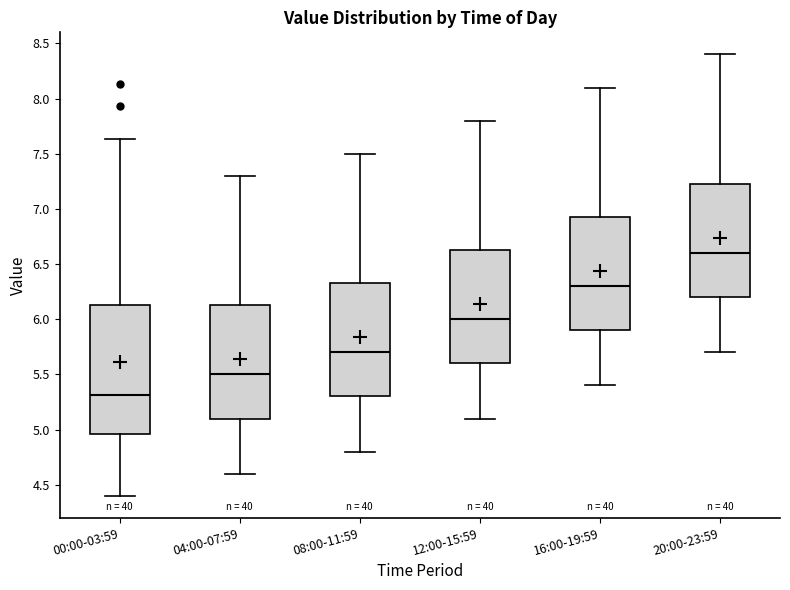

Reading left to right, read every box against the y-axis: the position of its median line, the range the box covers, and the ends of its whiskers. The values are not printed on the chart, so give them approximately, as read against the axis.

00:00-03:59: median 5.30, box 4.95 to 6.15, whiskers 4.40 to 7.65
04:00-07:59: median 5.50, box 5.10 to 6.15, whiskers 4.60 to 7.30
08:00-11:59: median 5.70, box 5.30 to 6.35, whiskers 4.80 to 7.50
12:00-15:59: median 6.00, box 5.60 to 6.65, whiskers 5.10 to 7.80
16:00-19:59: median 6.30, box 5.90 to 6.95, whiskers 5.40 to 8.10
20:00-23:59: median 6.60, box 6.20 to 7.25, whiskers 5.70 to 8.40